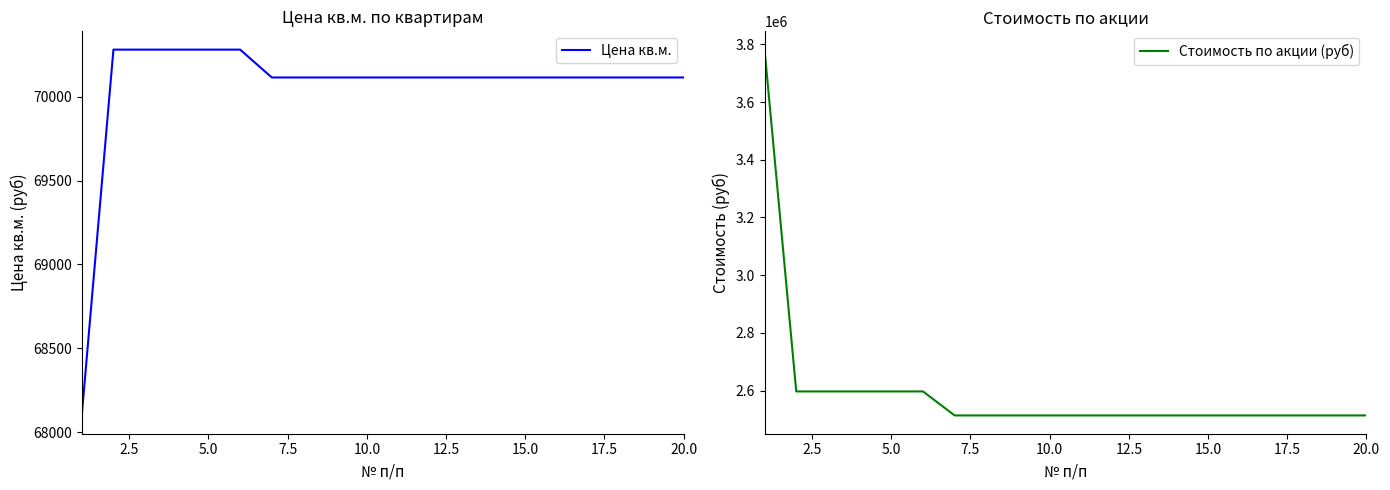

True or false: Стоимость по акции (руб) and Цена кв.м. cross at least once.

False